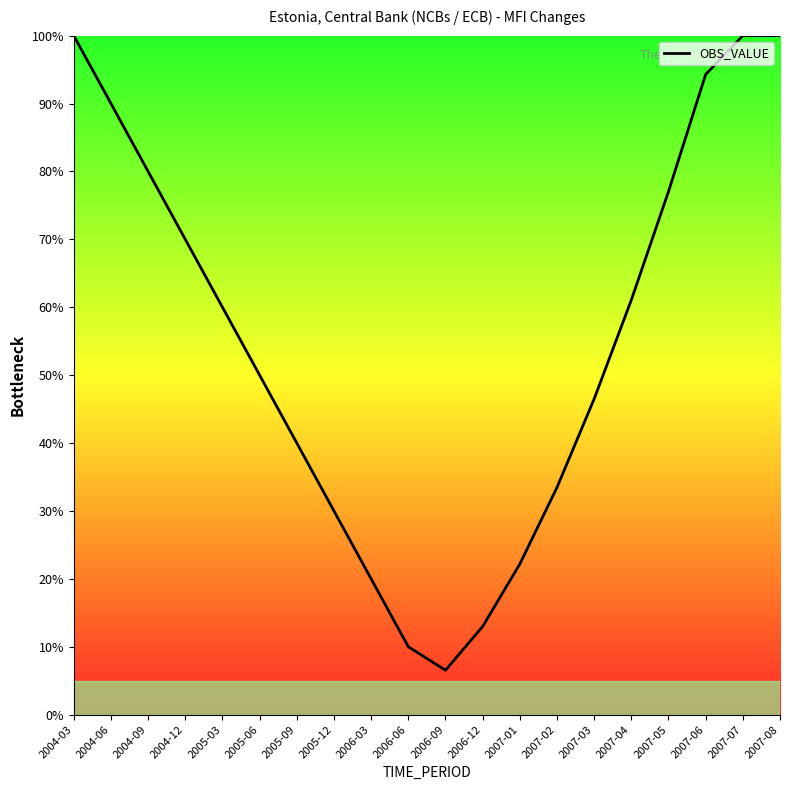

Approximately how many times larger is the value at 2005-12 compared to 2004-03?

0.3